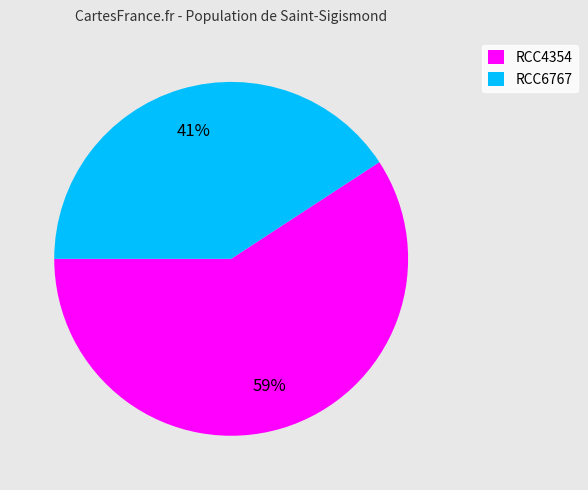

Between RCC4354 and RCC6767, which is larger?

RCC4354